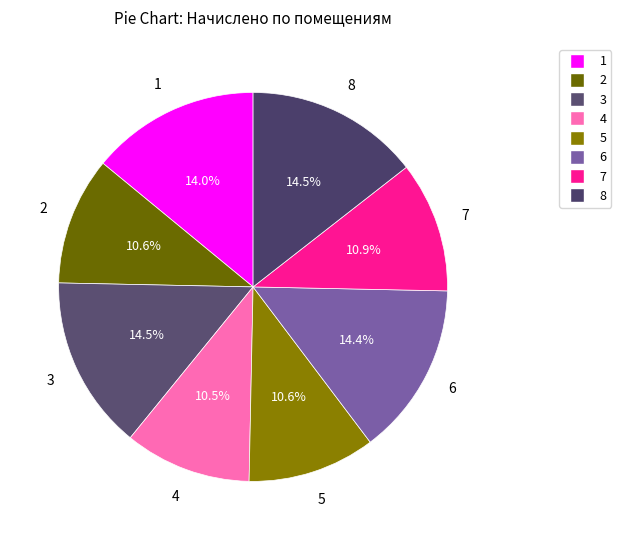

What is the ratio of the value at 3 to the value at 6?

1.0